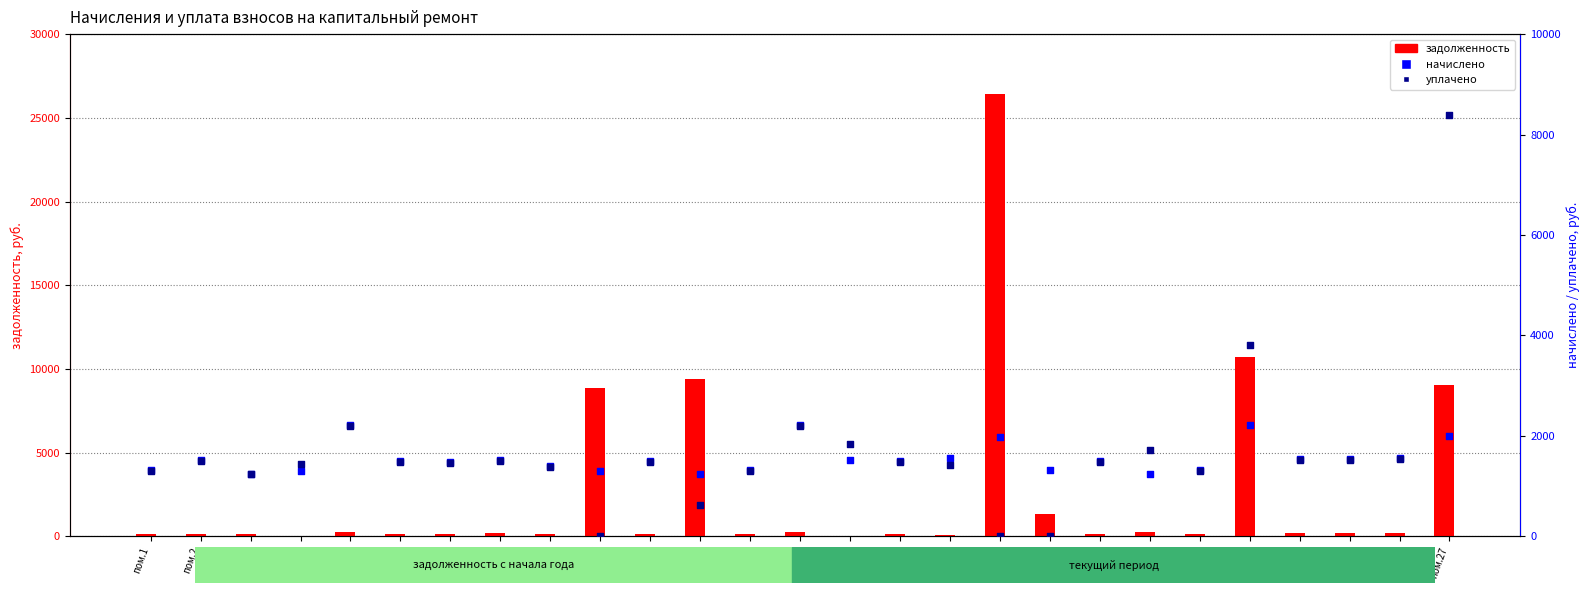

What is the total value across all series at пом.22?

2756.3